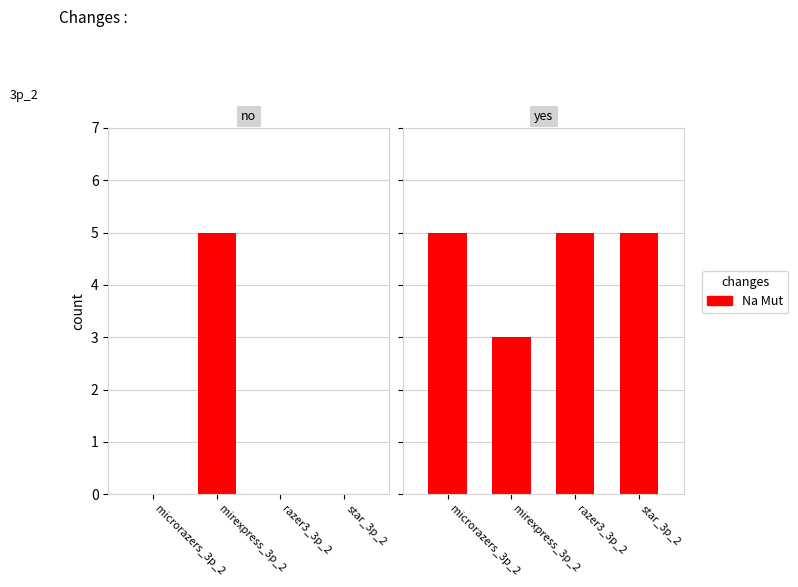

List the labels in order of value, smallest first.

mirexpress_3p_2, microrazers_3p_2, razer3_3p_2, star_3p_2